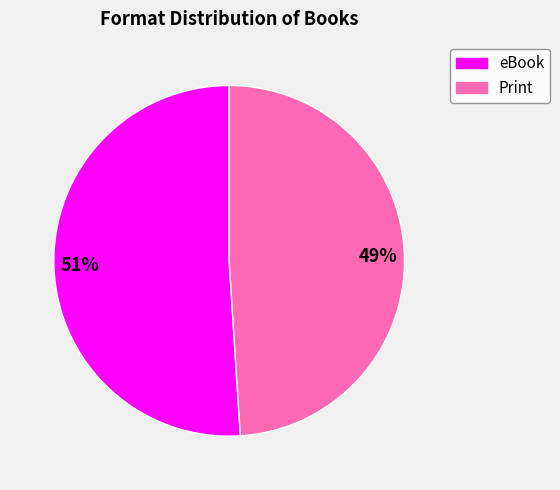

To the nearest percent, what is the average slice percentage?

50%